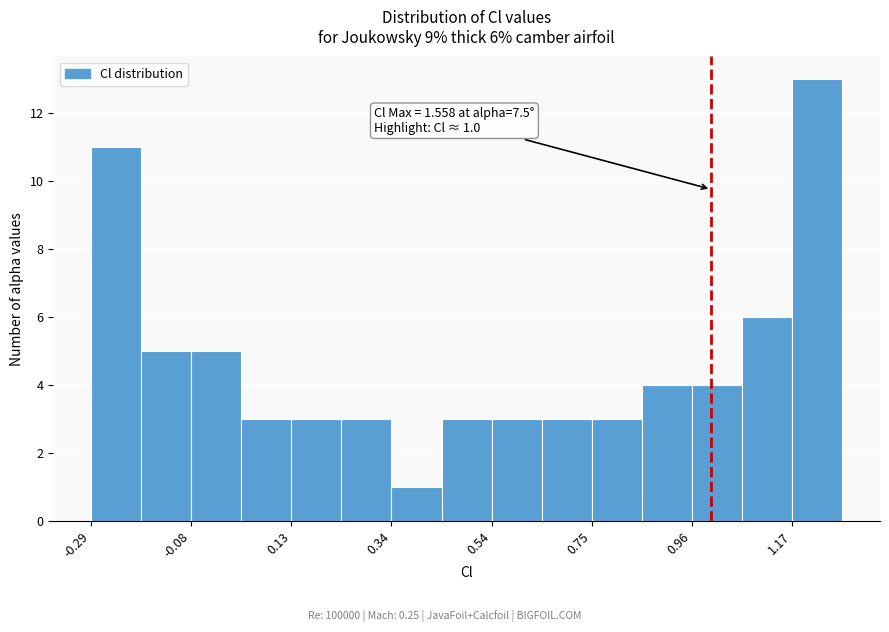

Read against the x-axis, roughly where is the centre of the tallest bar?

1.20